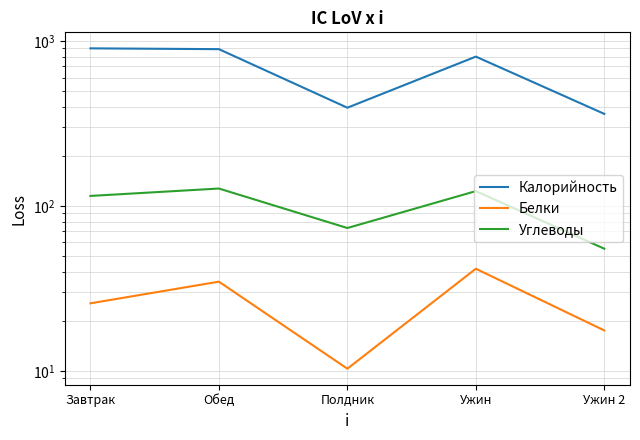

True or false: Калорийность and Белки cross at least once.

False